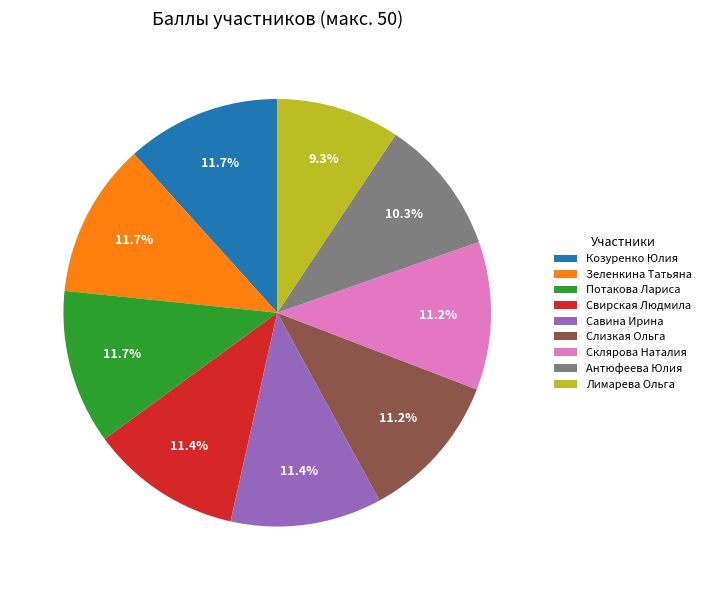

What is the smallest slice in the pie chart?

Лимарева Ольга